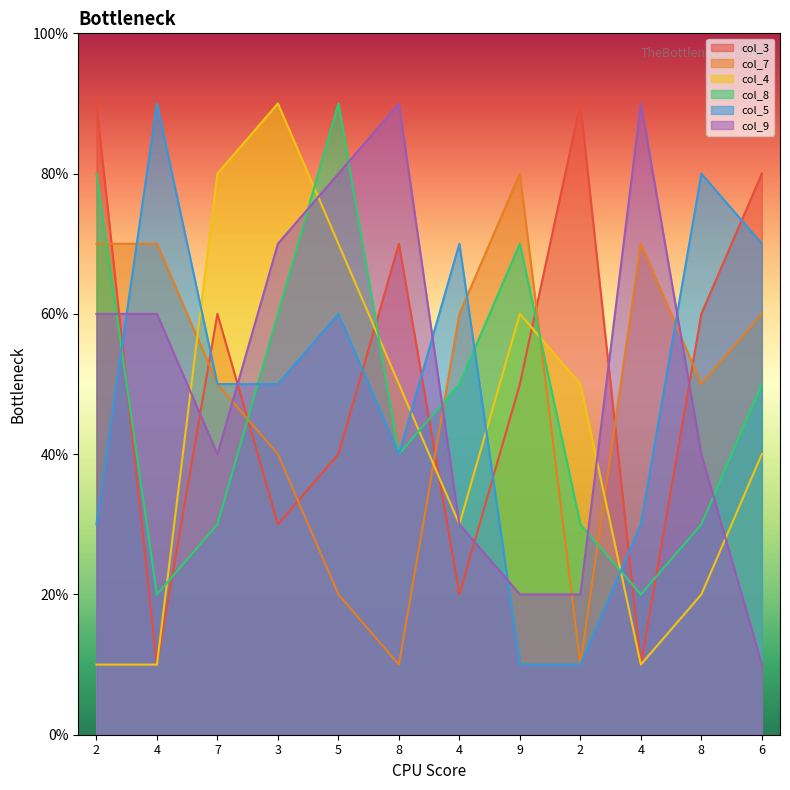

List the series in order of their peak value, highest first.

col_3, col_4, col_8, col_5, col_9, col_7